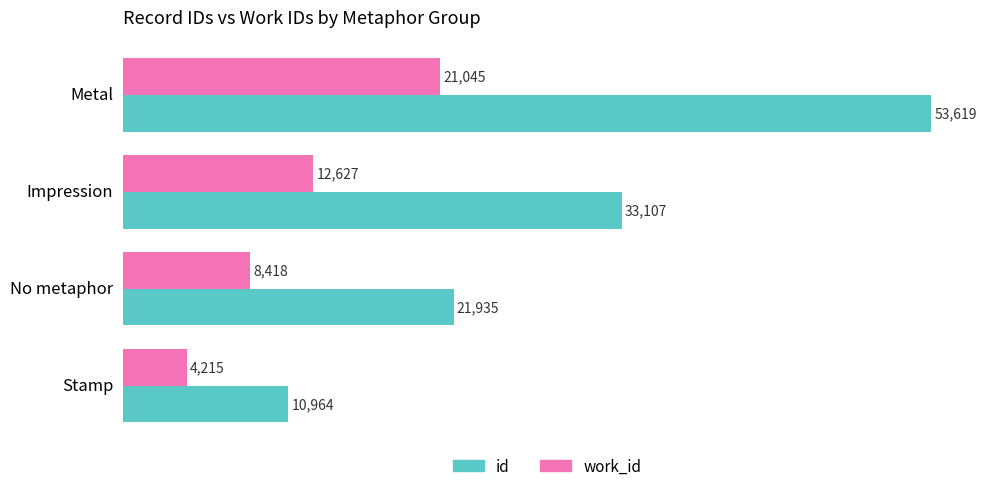

At how many categories does at least one series exceed 18608?

3